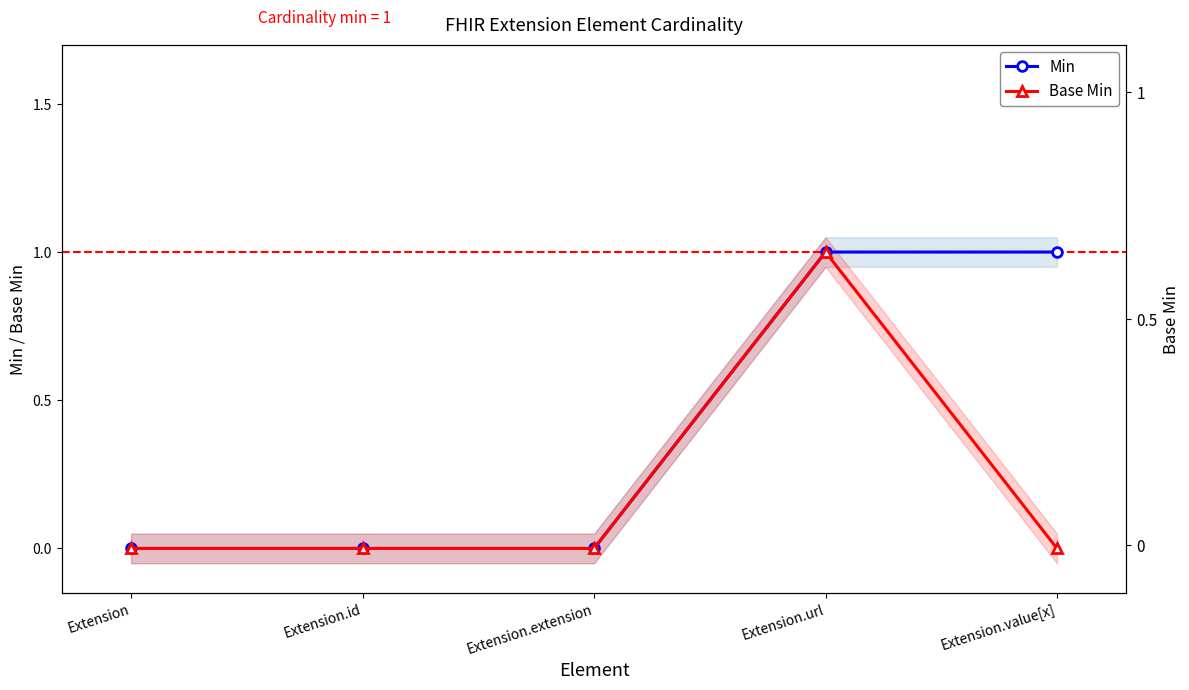

Reading left to right, what are all the values shown in this chart?

Min: Extension=0	Extension.id=0	Extension.extension=0	Extension.url=1	Extension.value[x]=1
Base Min: Extension=0	Extension.id=0	Extension.extension=0	Extension.url=1	Extension.value[x]=0